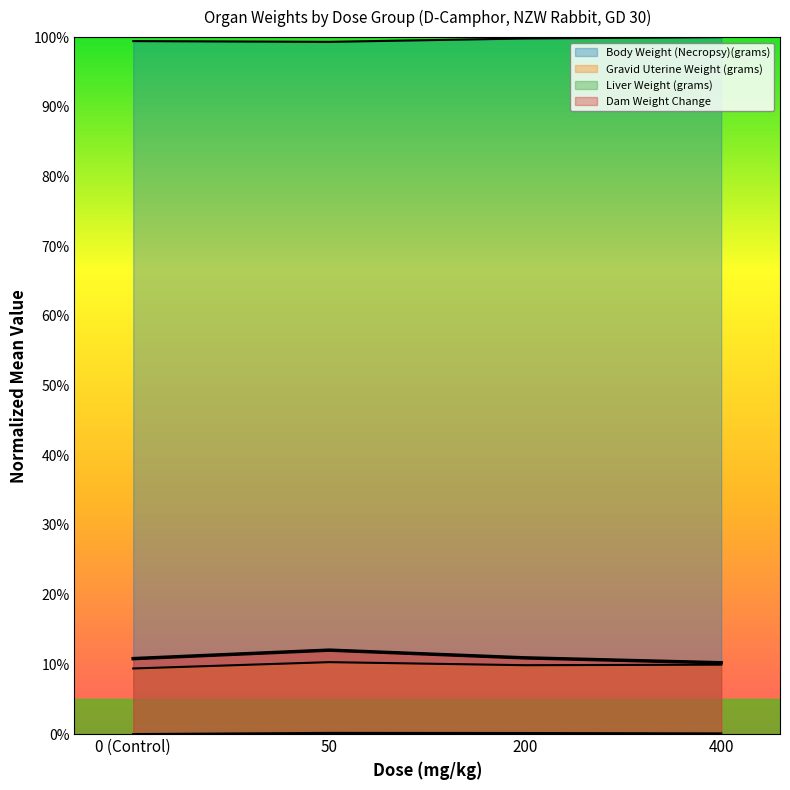

At which category does Gravid Uterine Weight (grams) reach its first local peak?

50